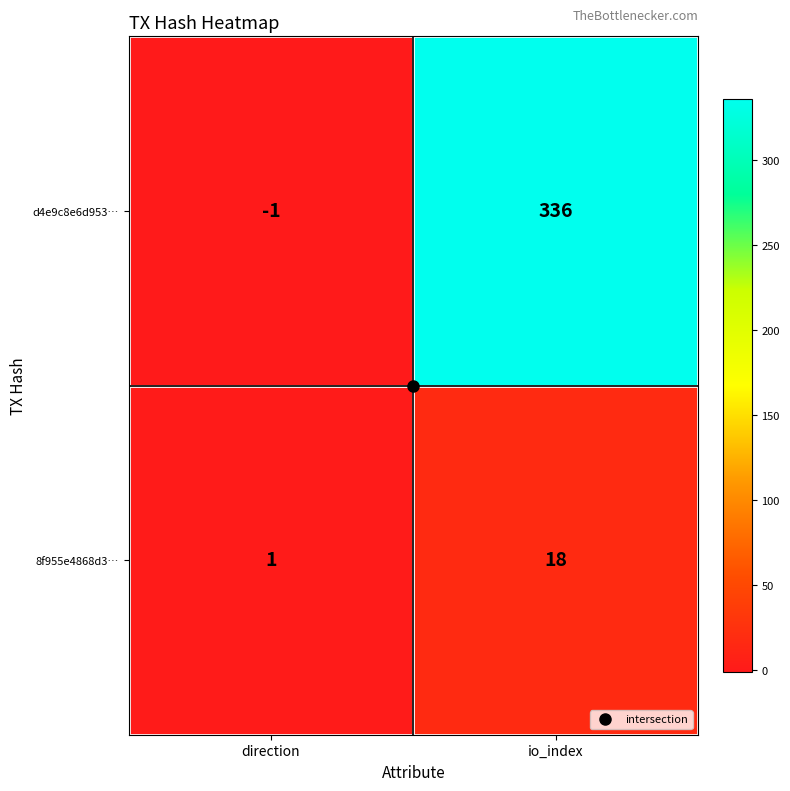

What is the highest value of the d4e9c8e6d953… series?

336